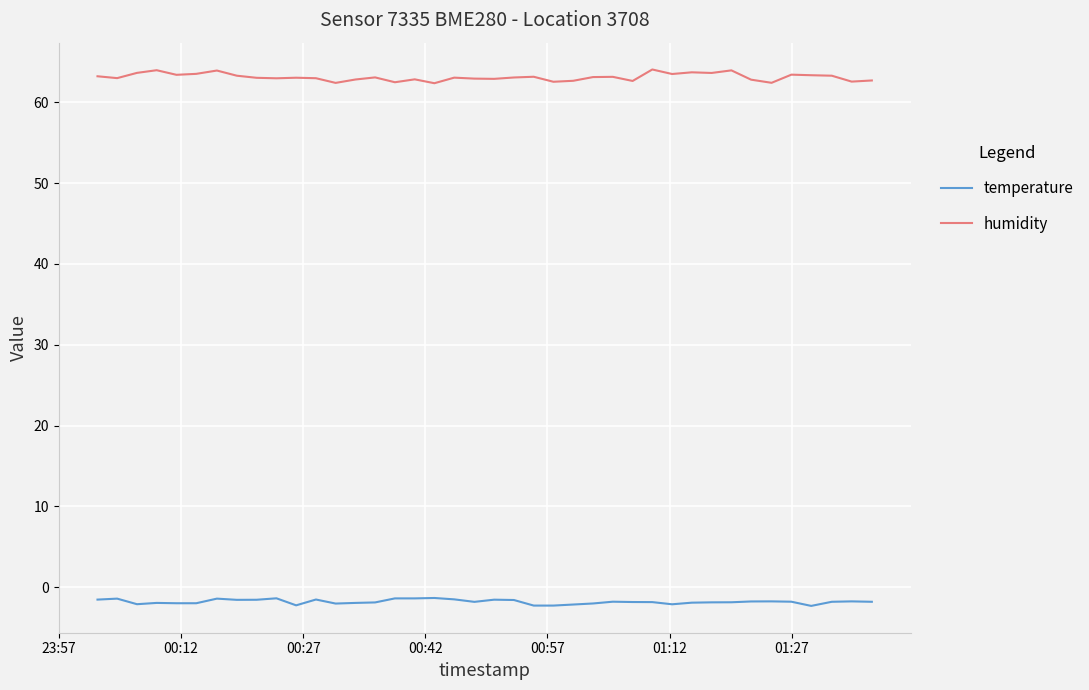

Which series has the largest total across all categories?

humidity